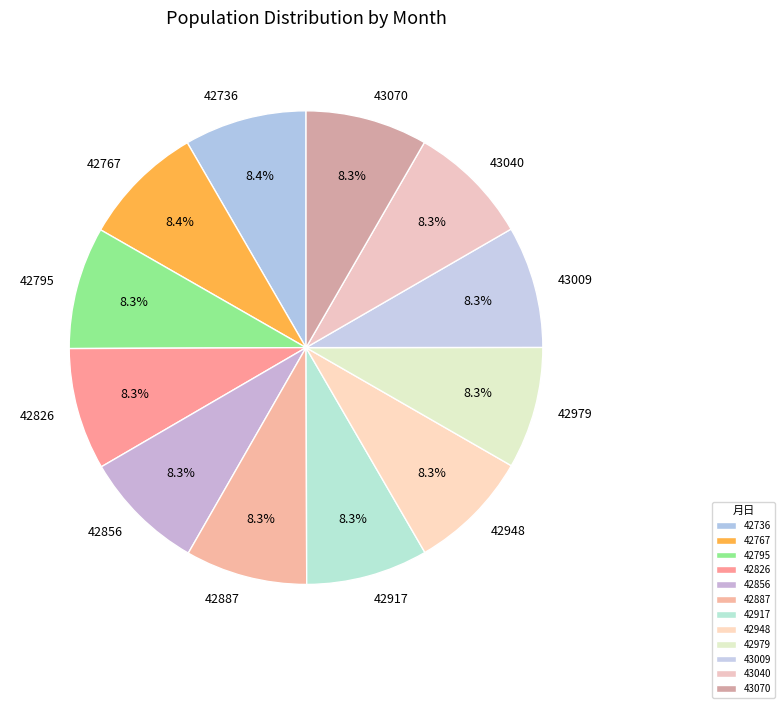

The 42948 slice represents 8% of the pie. True or false?

True